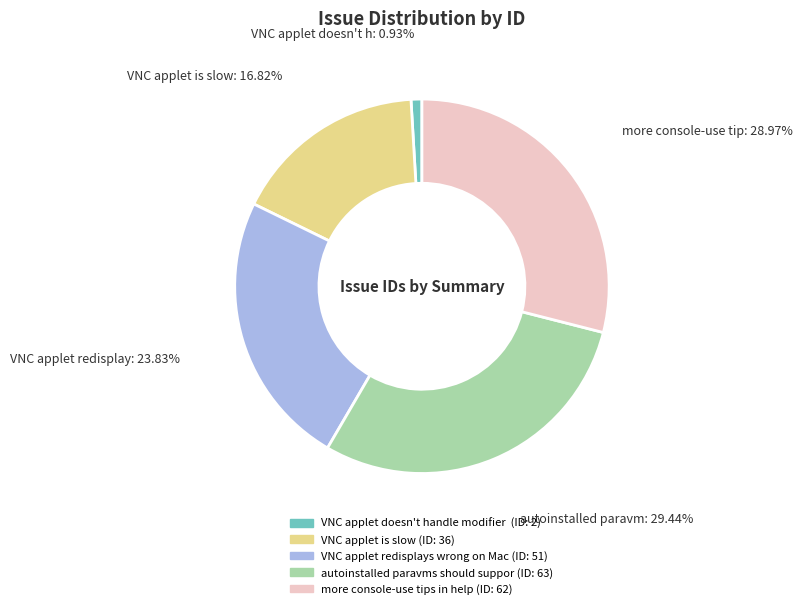

Does any single category account for the majority?

No